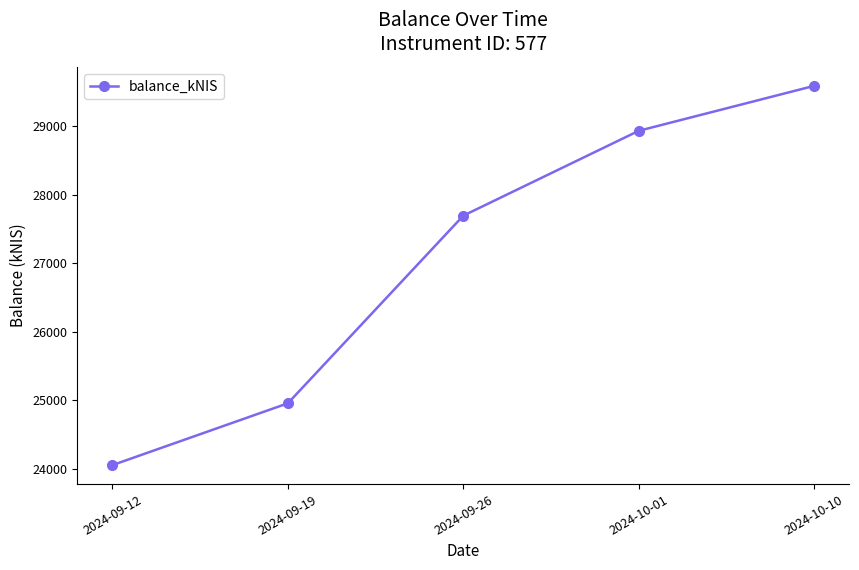

What is the smallest value displayed?

24051.1